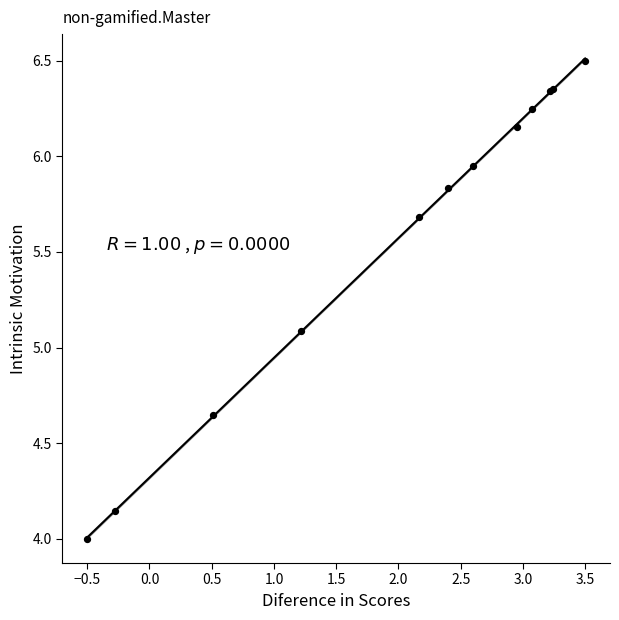

What Y value in the scatter plot is closest to 5?

5.1